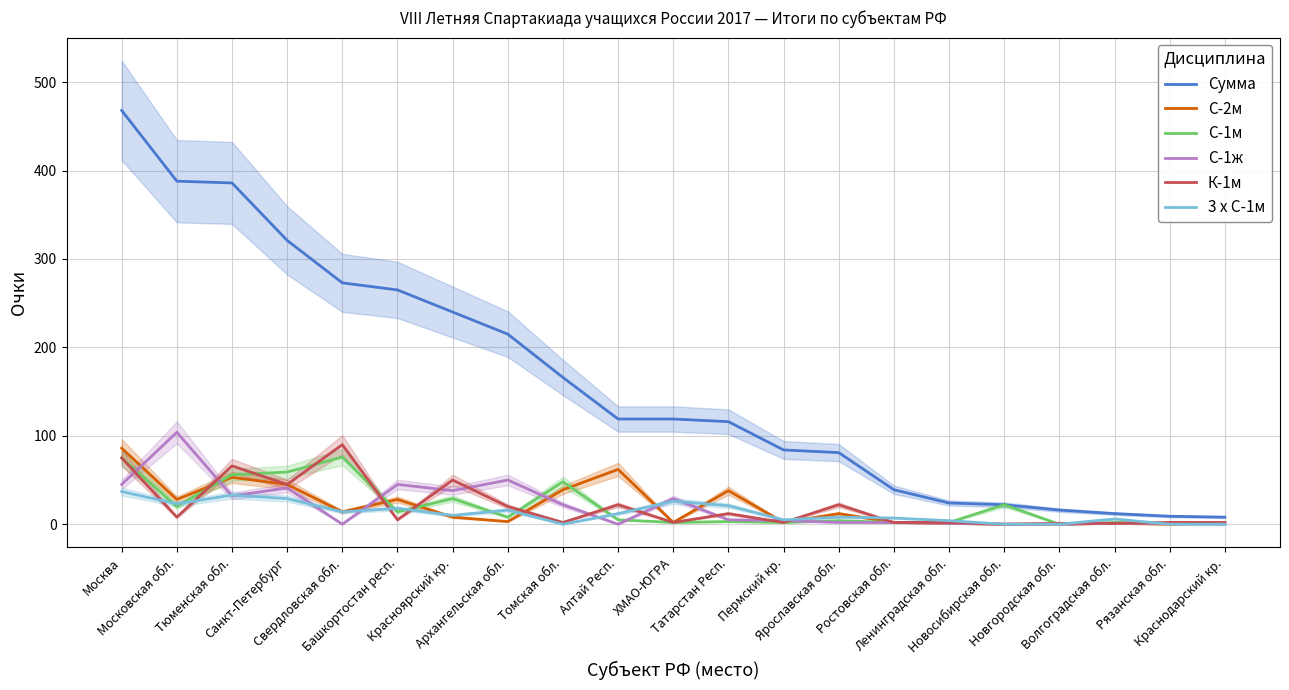

Reading right to left, transcribe all the data shown in this chart.

Сумма: 8	9	12	16	22	24	39	81	84	116	119	119	166	215	240	265	273	321	386	388	468
С-2м: 1	0	1	0	0	1	2	12	2	38	2	62	39	3	8	28	14	45	53	28	86
С-1м: 1	1	2	0	22	2	2	4	2	3	2	5	48	8	29	14	76	59	56	20	75
С-1ж: 0	1	1	0	0	1	2	2	4	5	29	0	22	50	38	45	0	41	32	104	45
К-1м: 2	2	1	1	0	2	2	22	2	12	2	22	2	20	50	5	90	45	66	8	75
3 x С-1м: 0	0	6	0	0	4	7	8	5	21	26	12	0	16	10	18	14	29	33	23	37